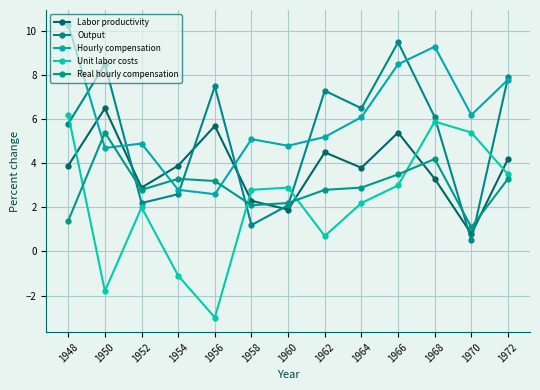

Which label corresponds to the largest value in the chart?

1948